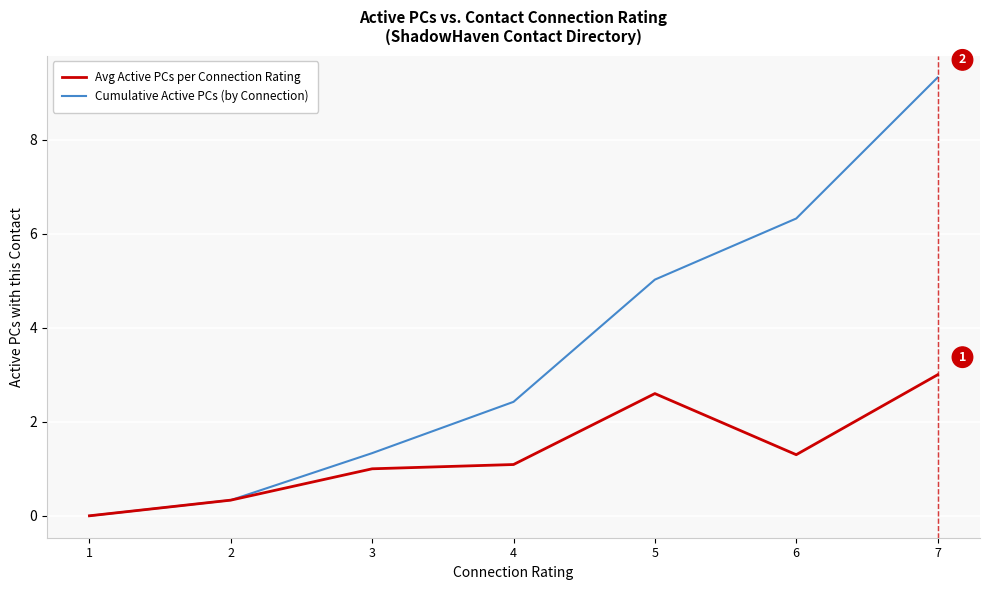

At which category is the sum across all series the highest?

7